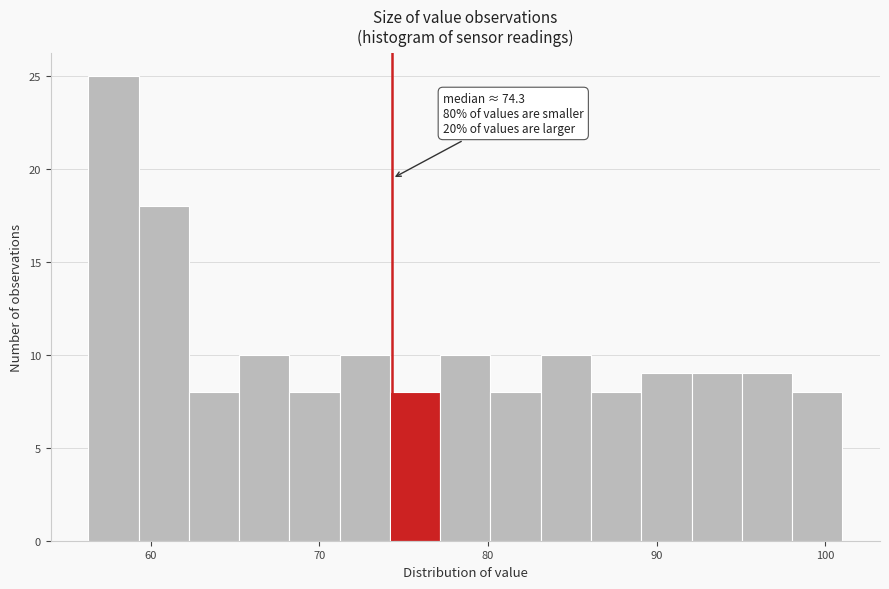

Read against the x-axis, roughly where is the centre of the tallest bar?

58